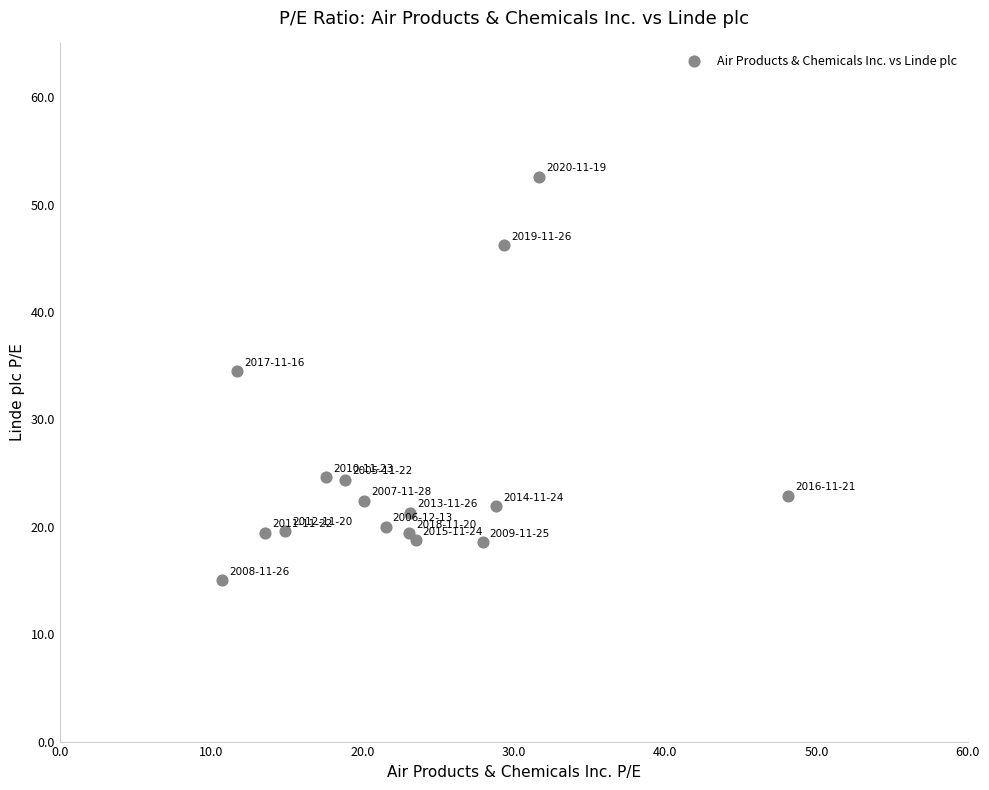

What Y value in the scatter plot is closest to 33?

34.5